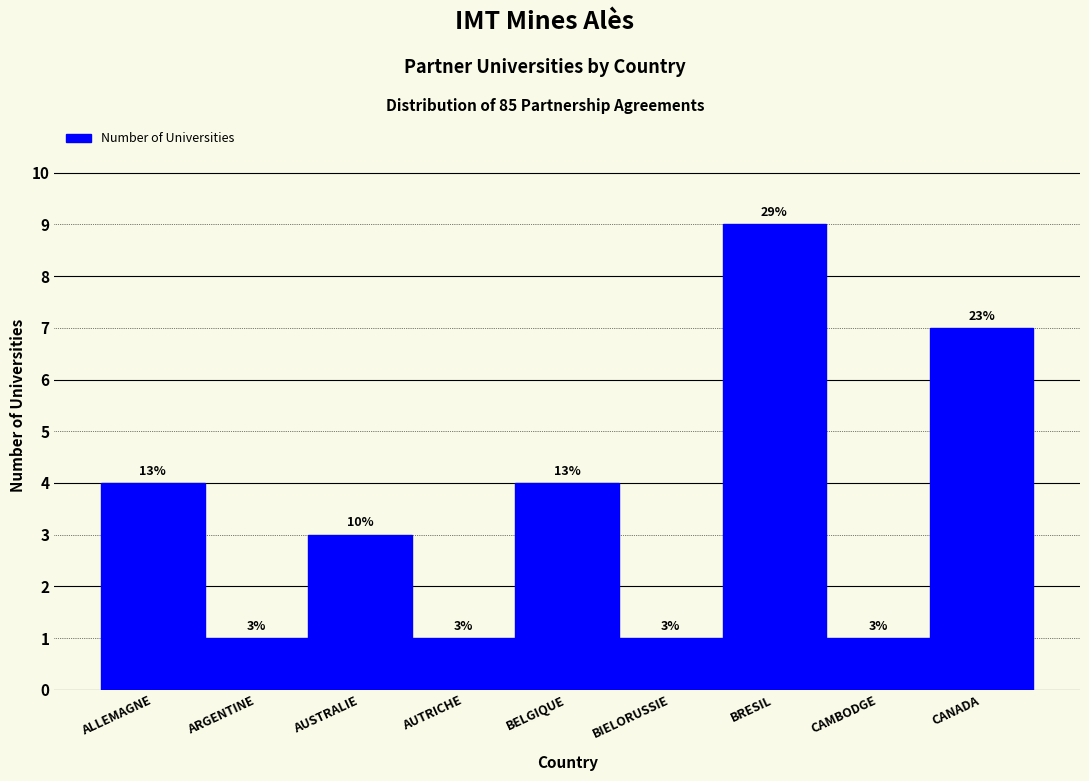

Are the bars horizontal?

No